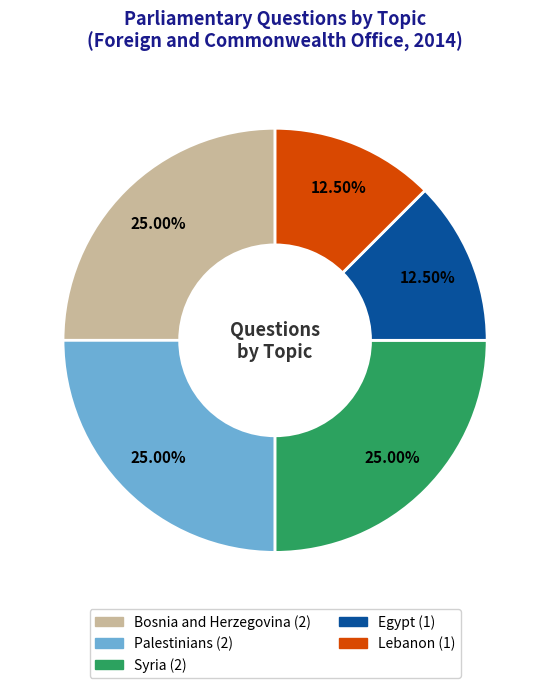

Do Lebanon and Egypt together represent more than half of the pie?

No